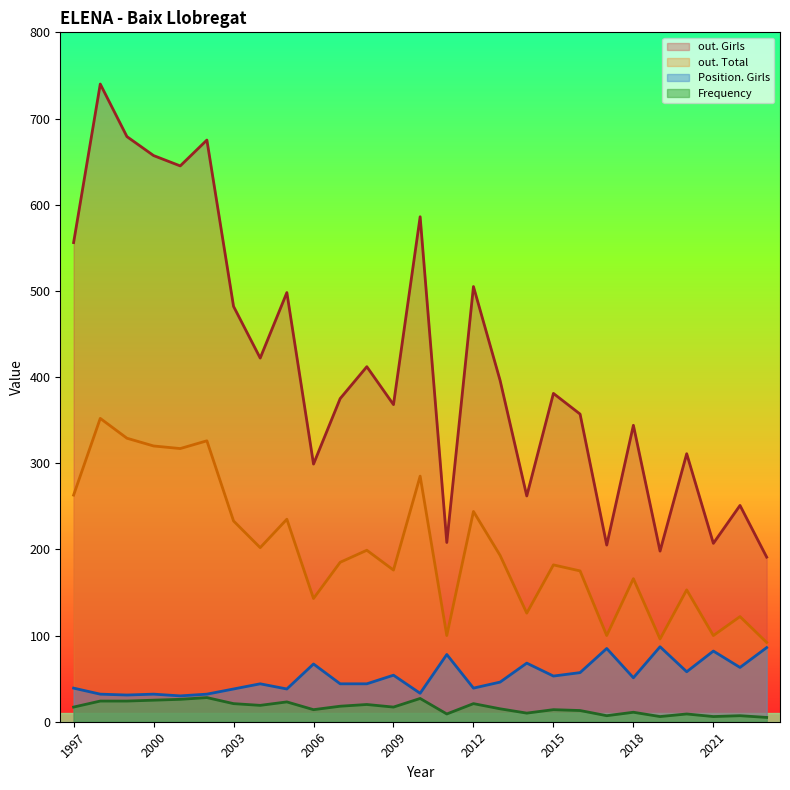

What is the difference between the Position. Girls values at 2003 and 2012?

1